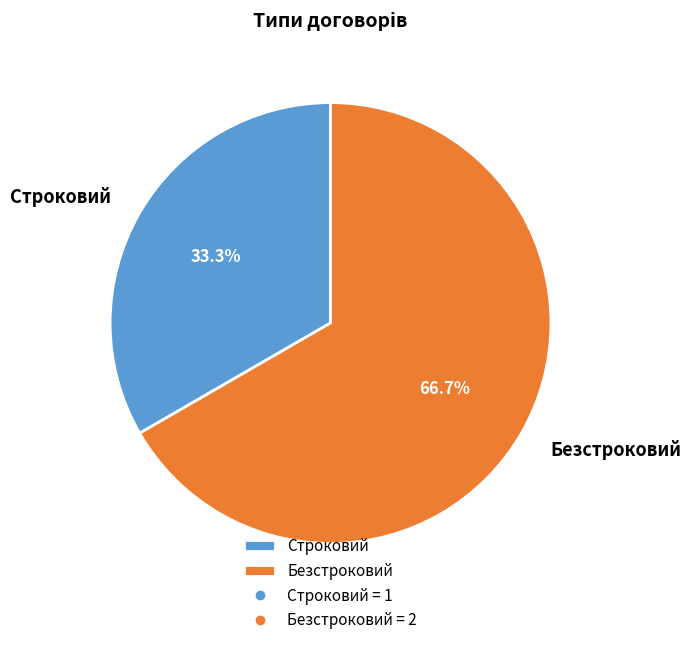

Which category accounts for the majority?

Безстроковий